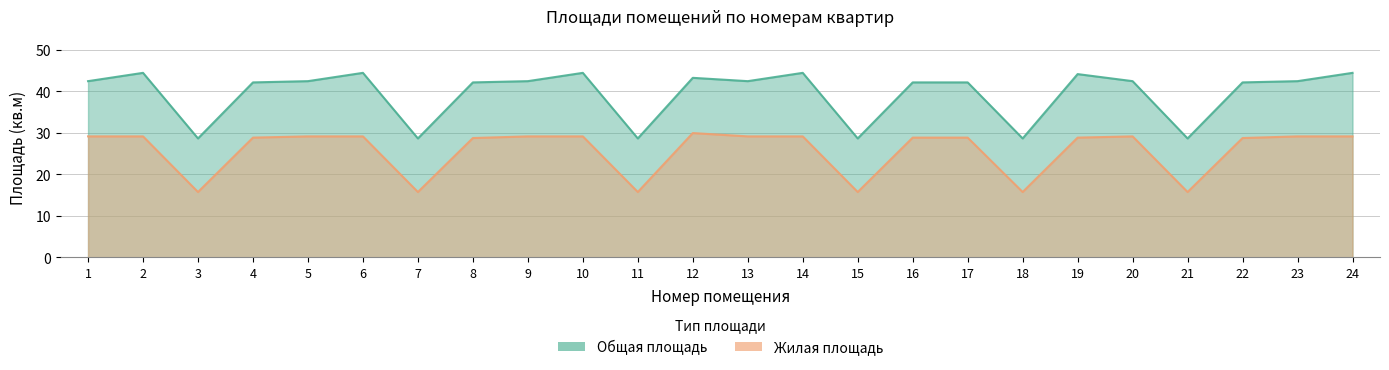

What is the difference between the Жилая площадь values at 18 and 2?

13.4